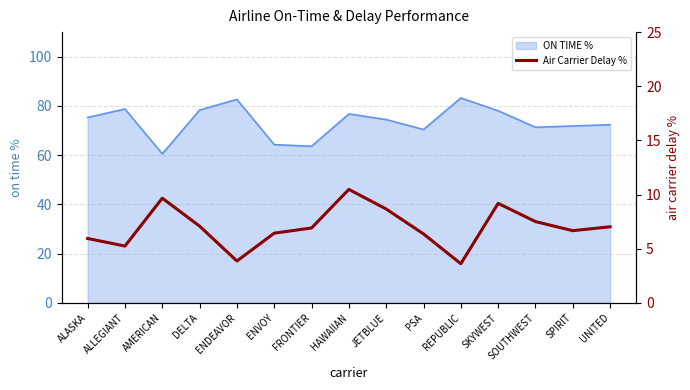

Is it true that ON TIME % equals 111.4 at JETBLUE?

False